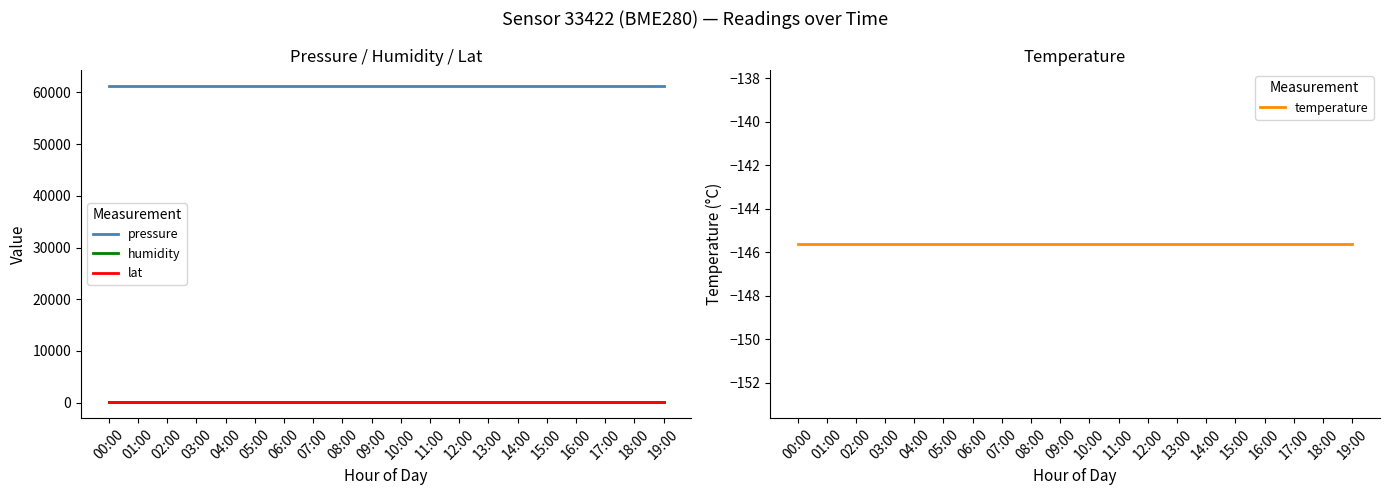

Which label corresponds to the largest value in the chart?

00:00